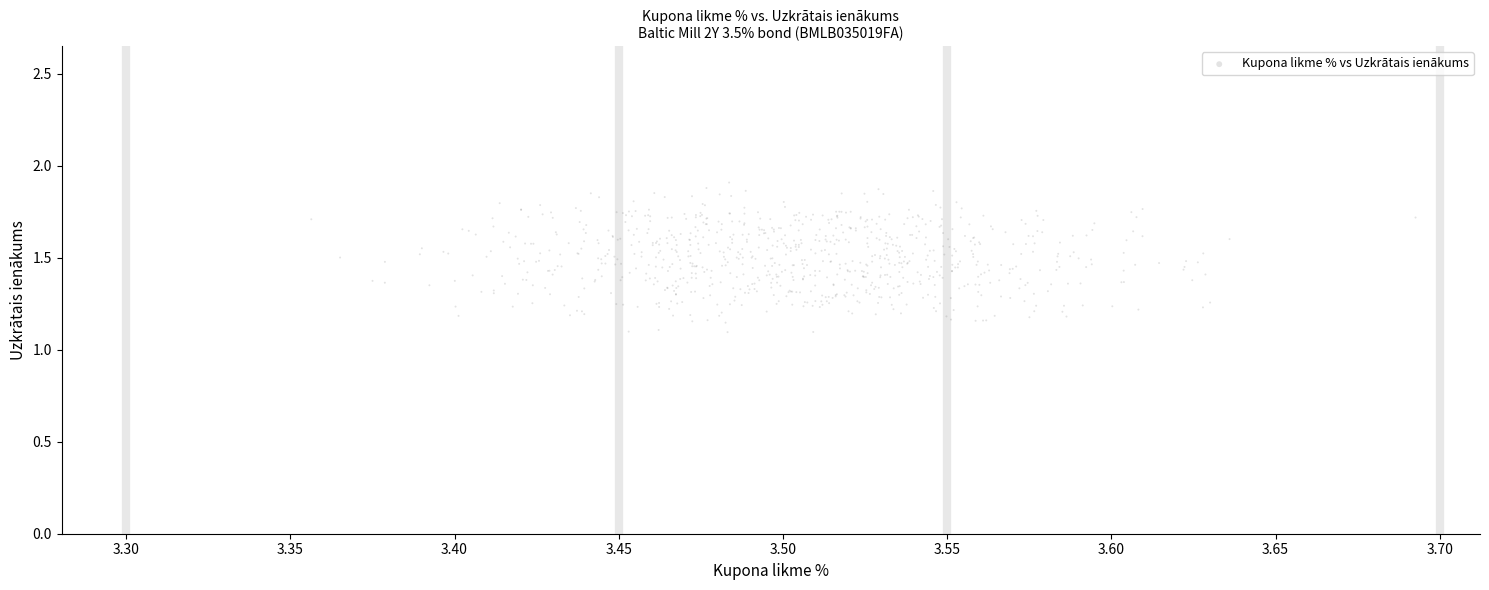

What is the range of Y values (max minus min)?

0.8